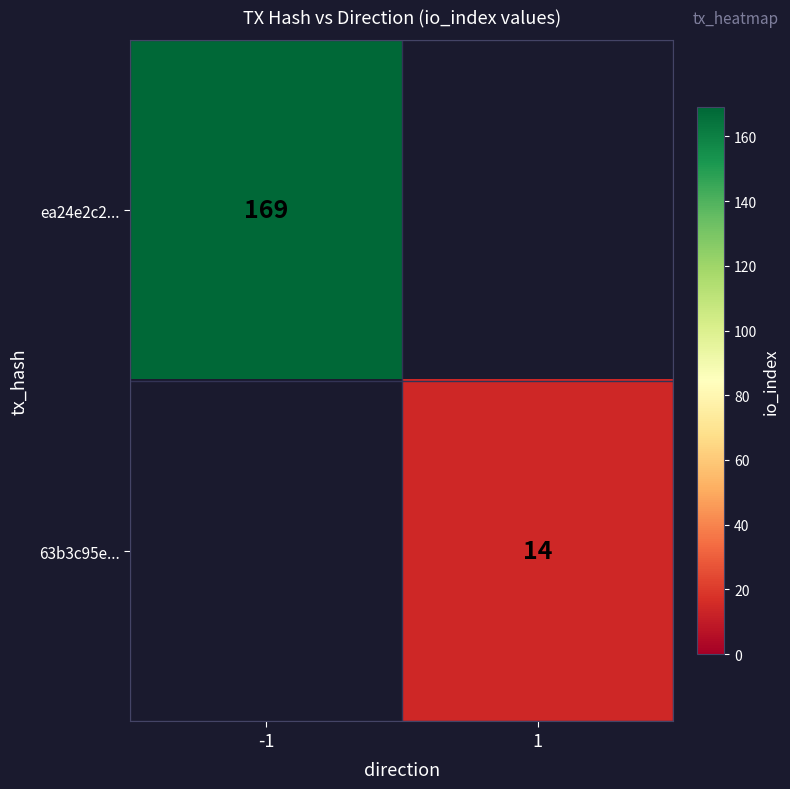

The 63b3c95e... series shows 8 at 1. True or false?

False